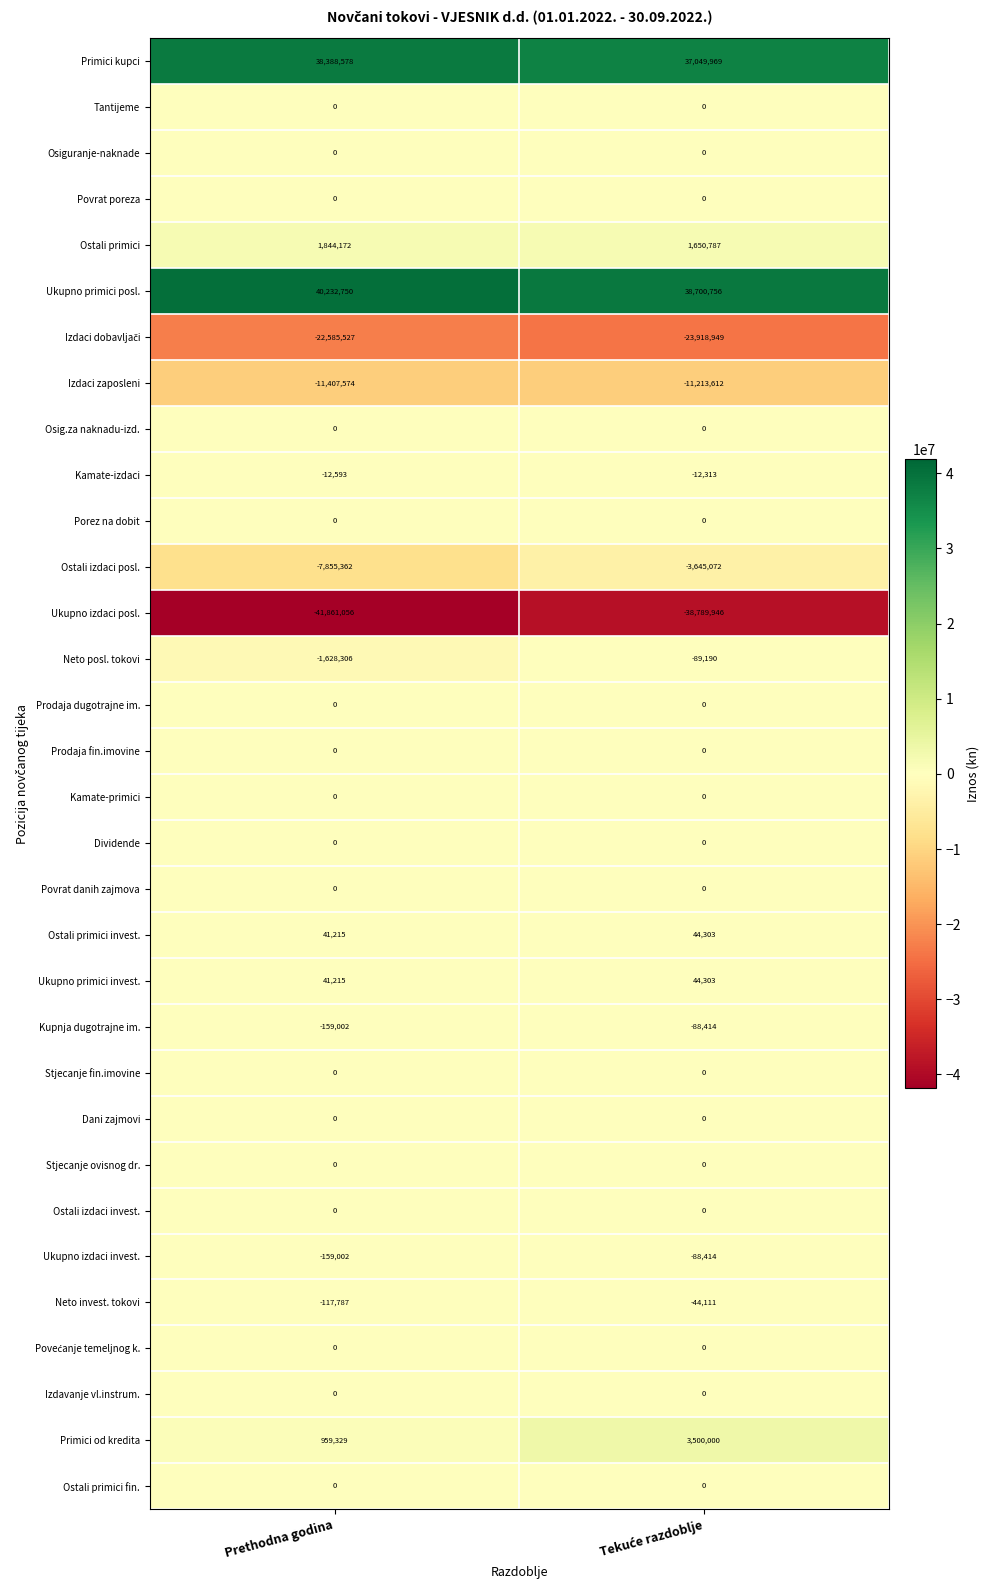

Which series has the largest total across all categories?

Ukupno primici posl.